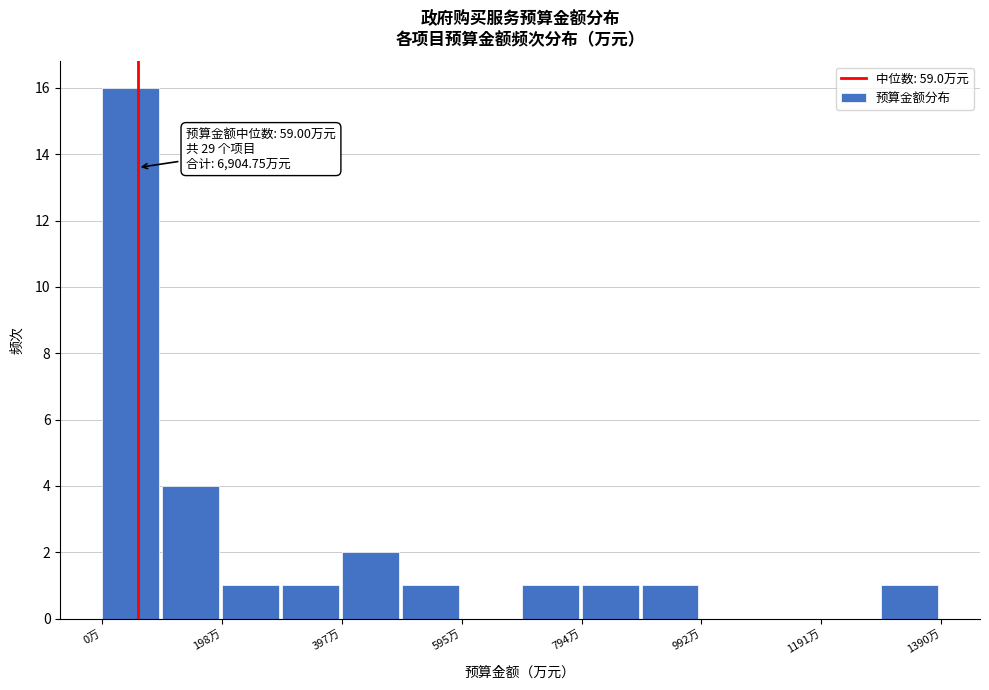

Which range on the x-axis has the tallest bar?

0 to 100